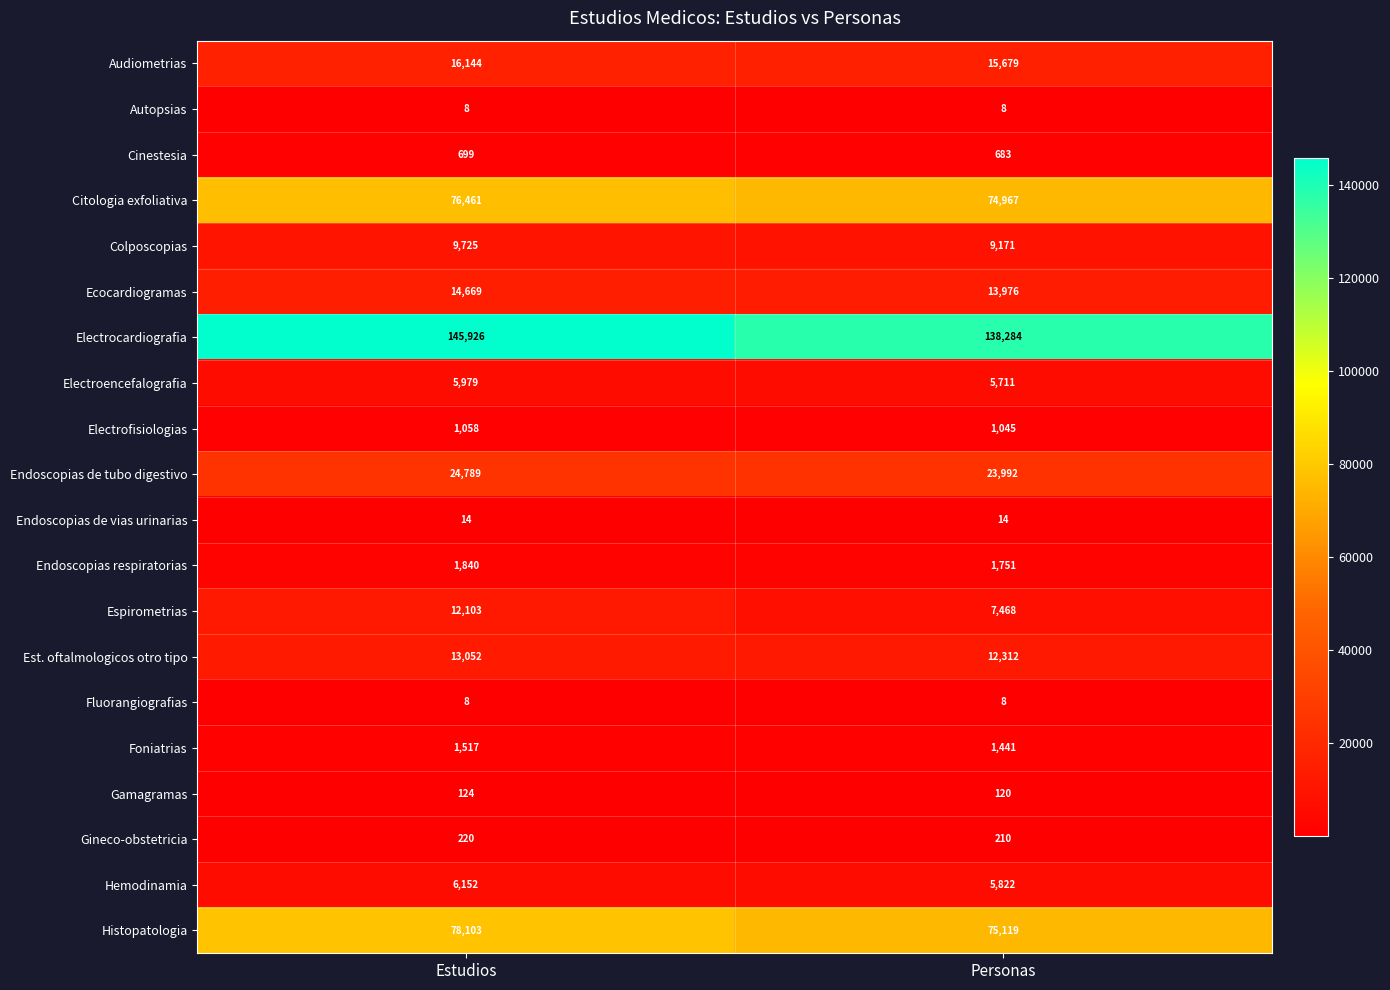

What value does the Gamagramas series have at Personas?

120